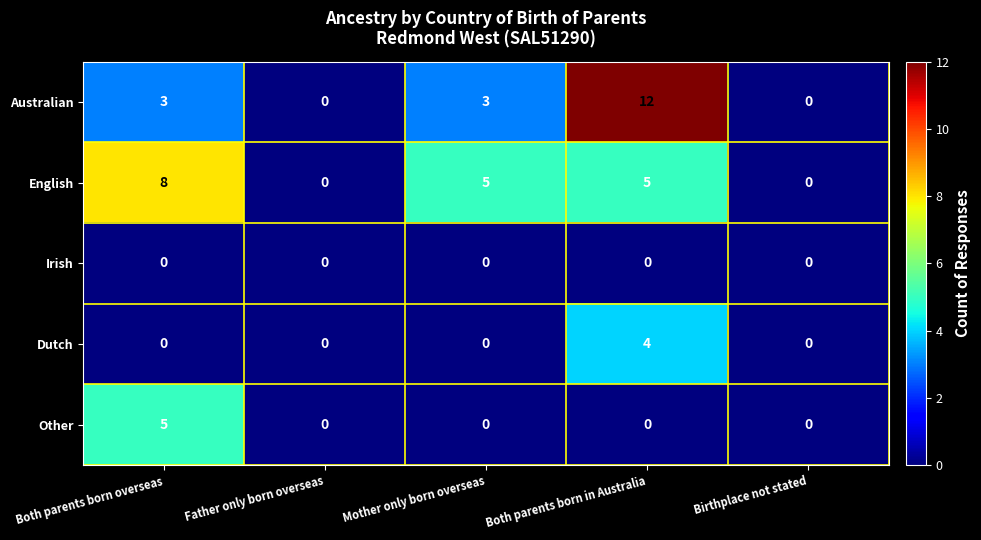

How many data points does each series have?

5